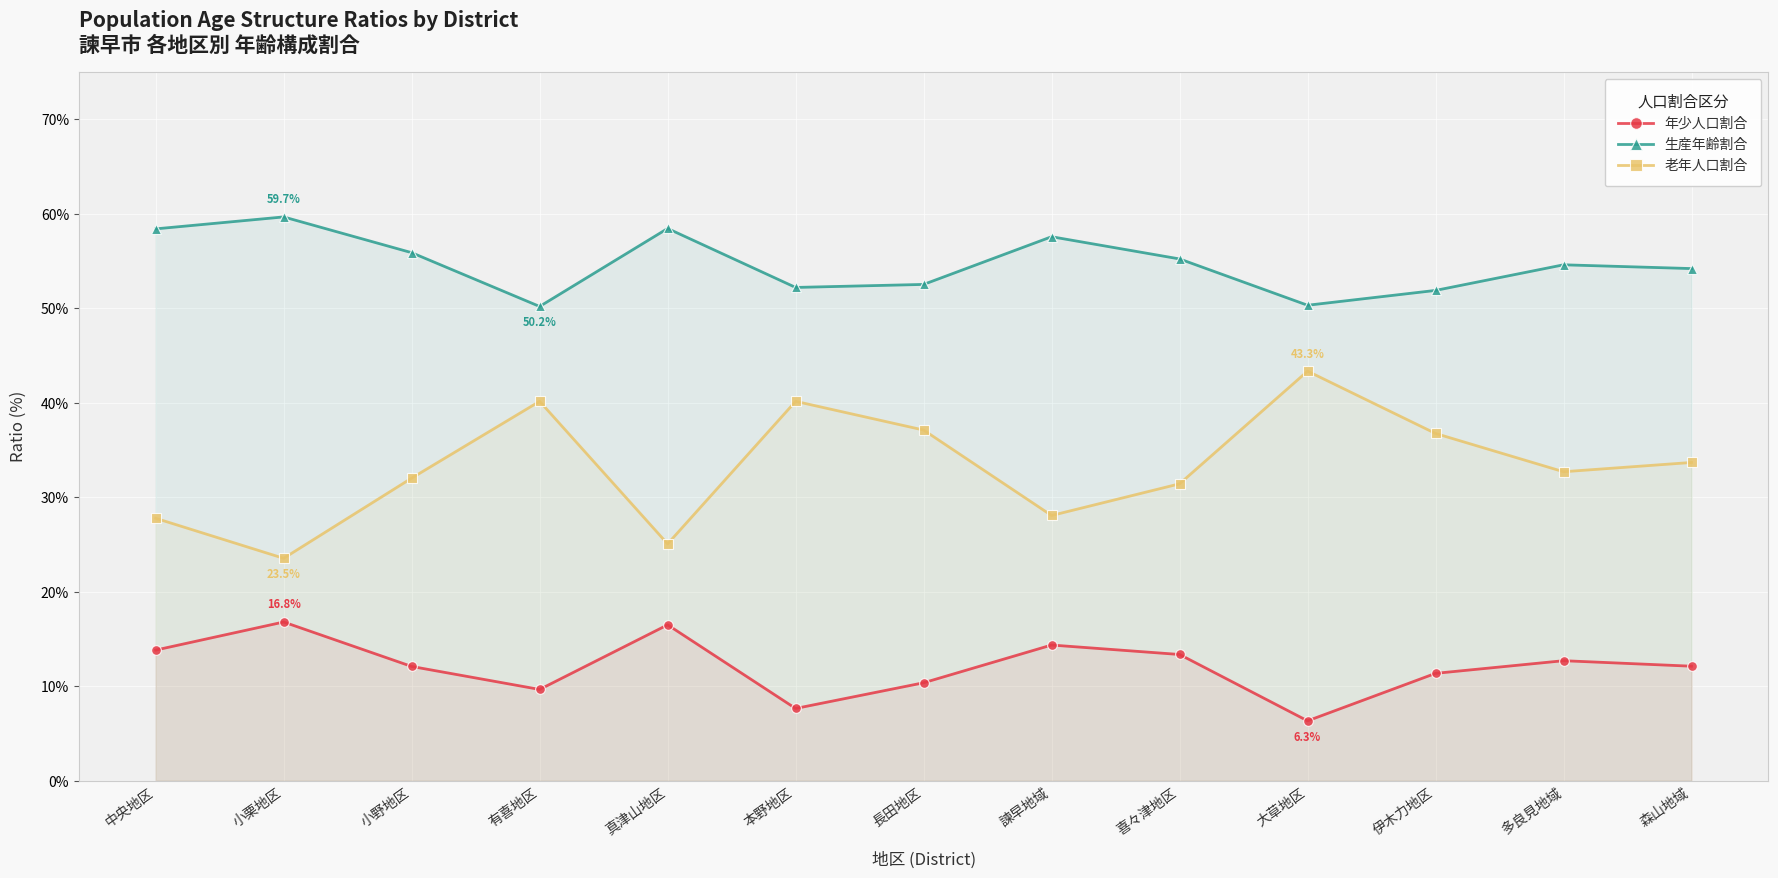

What is the difference between the 年少人口割合 values at 小野地区 and 中央地区?

1.7